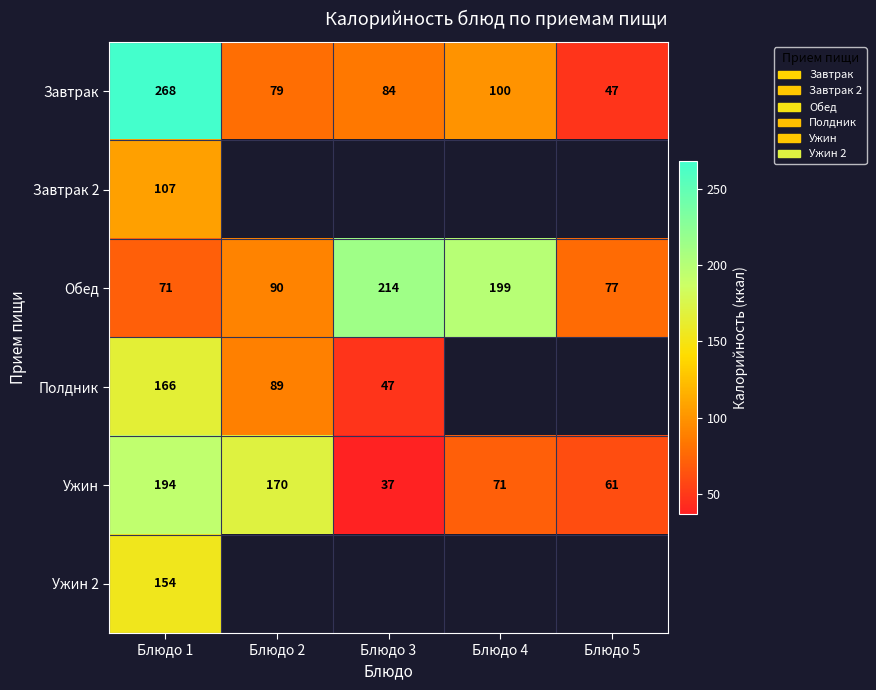

Between Блюдо 2 and Блюдо 3, which is larger?

Блюдо 3